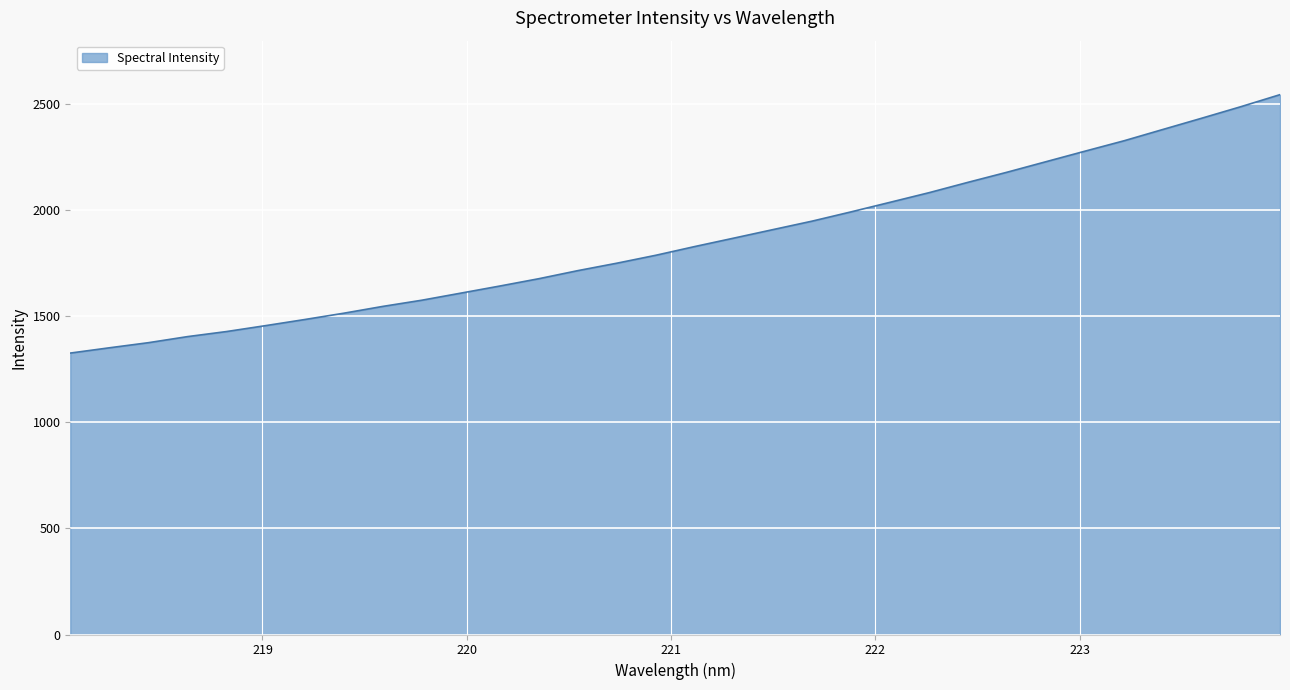

What is the average value?

1854.3